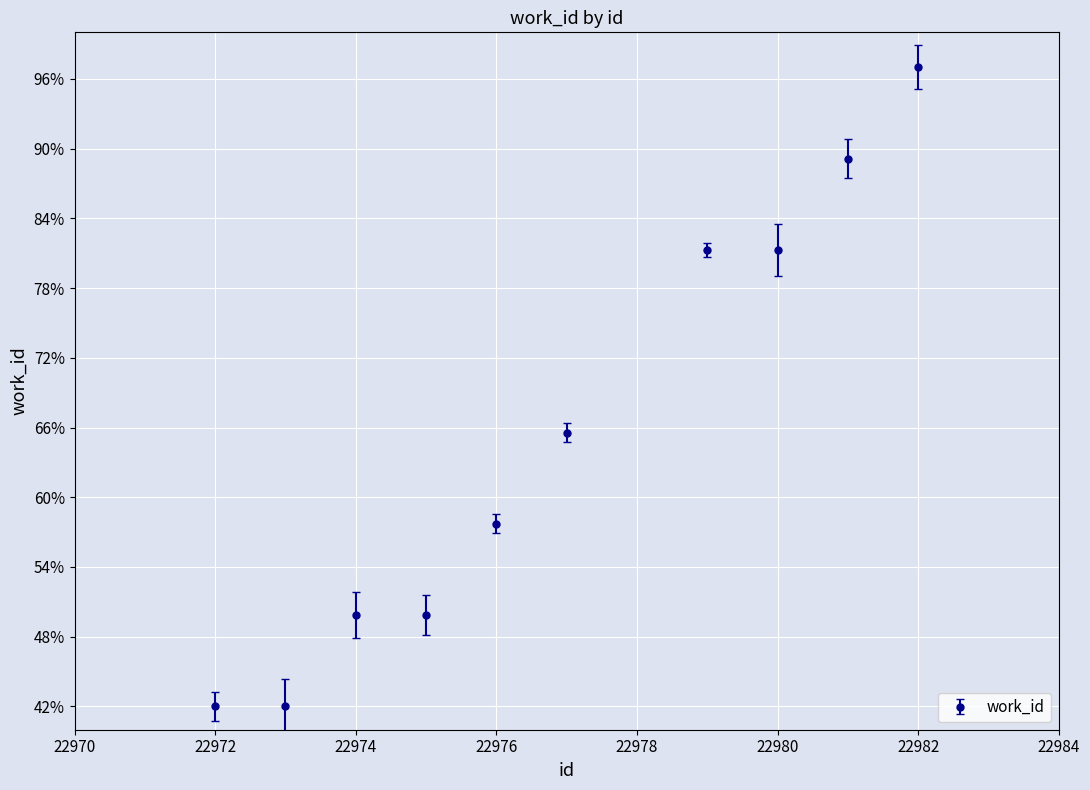

Does the chart have visible grid lines?

Yes